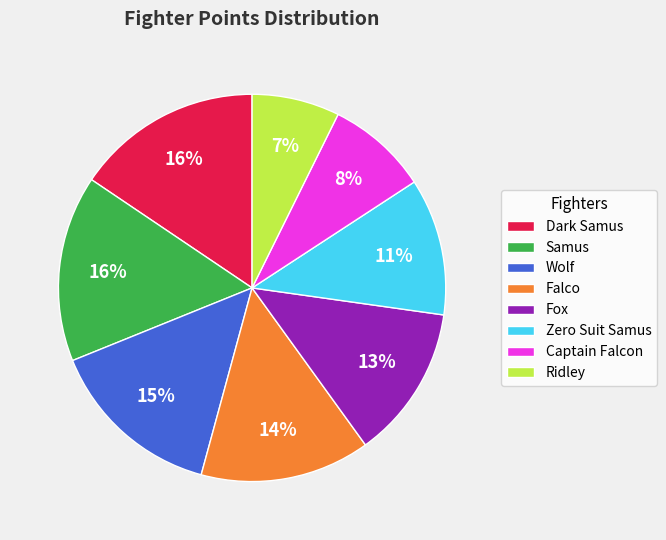

To the nearest percent, what is the average slice percentage?

12%